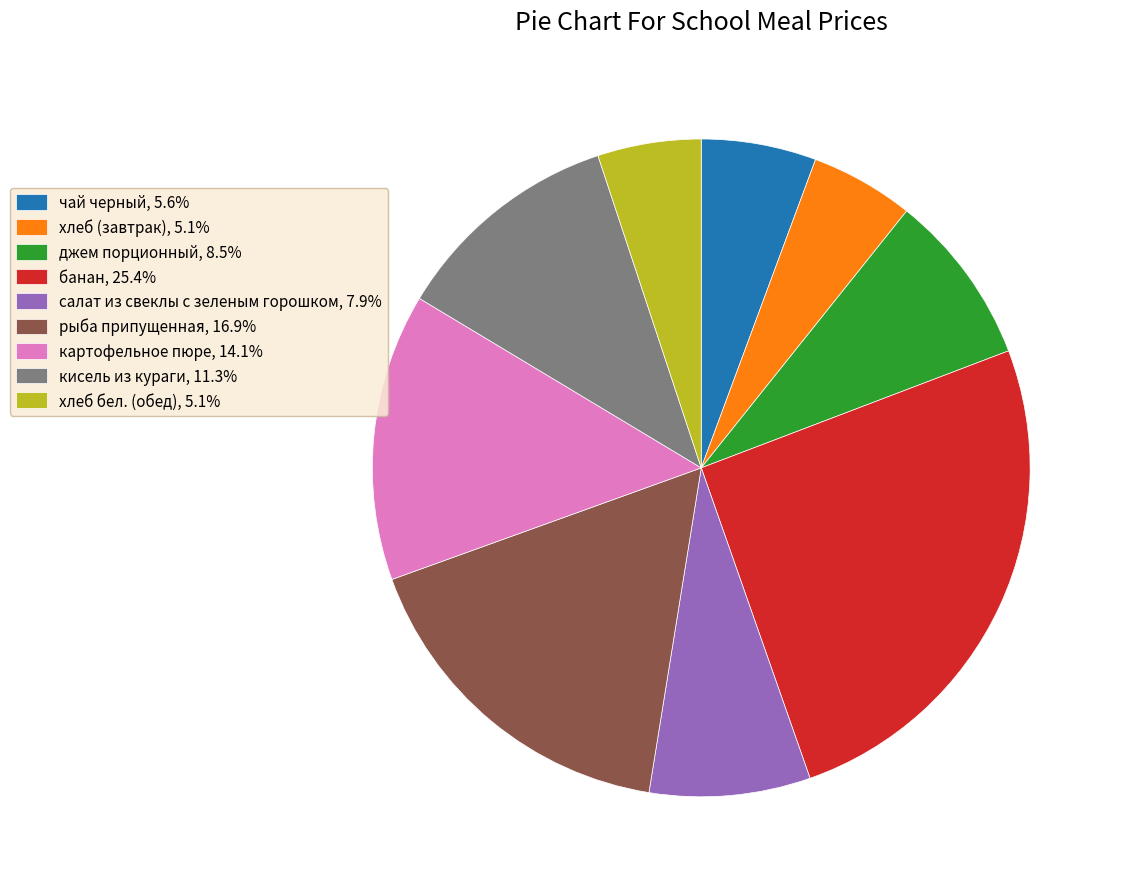

True or false: джем порционный accounts for 8% of the total.

True